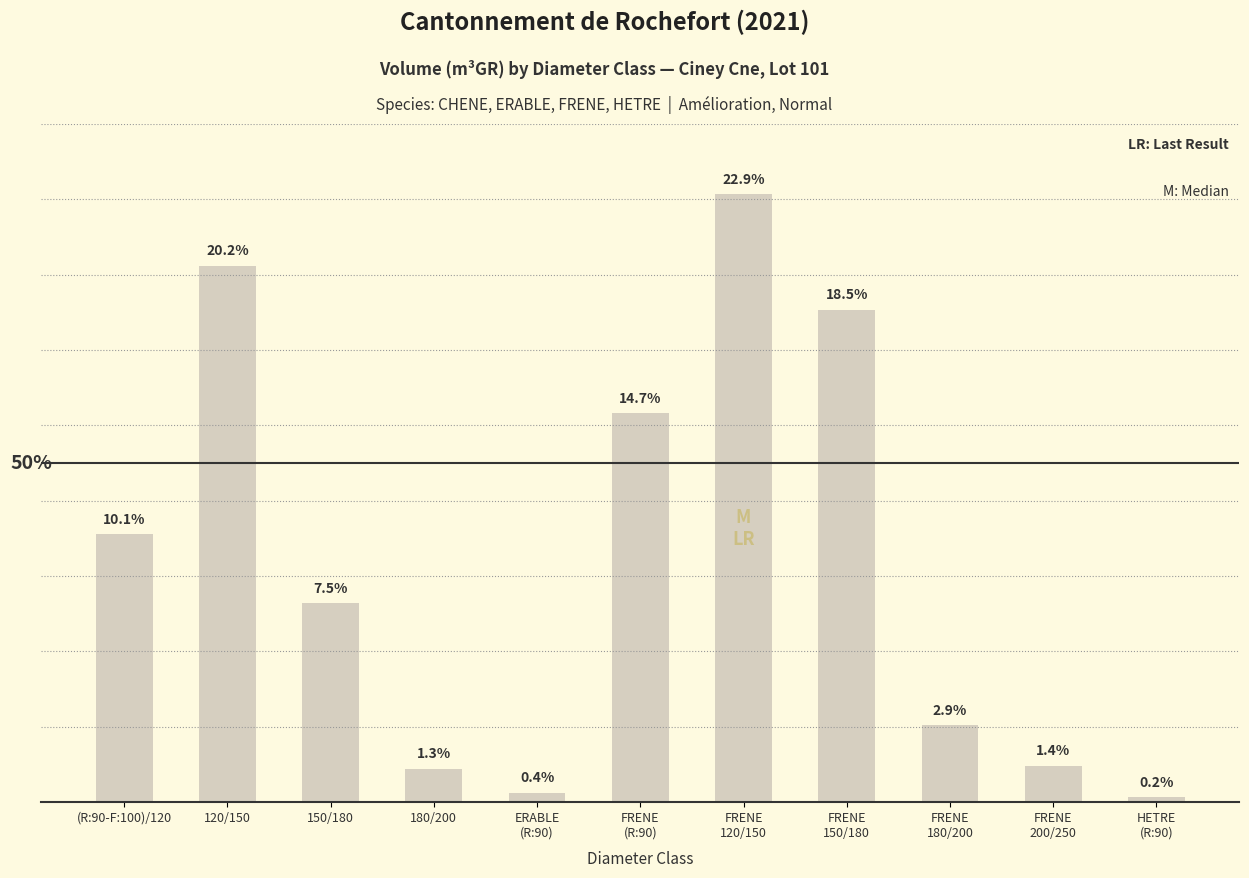

Does the chart contain any negative values?

No